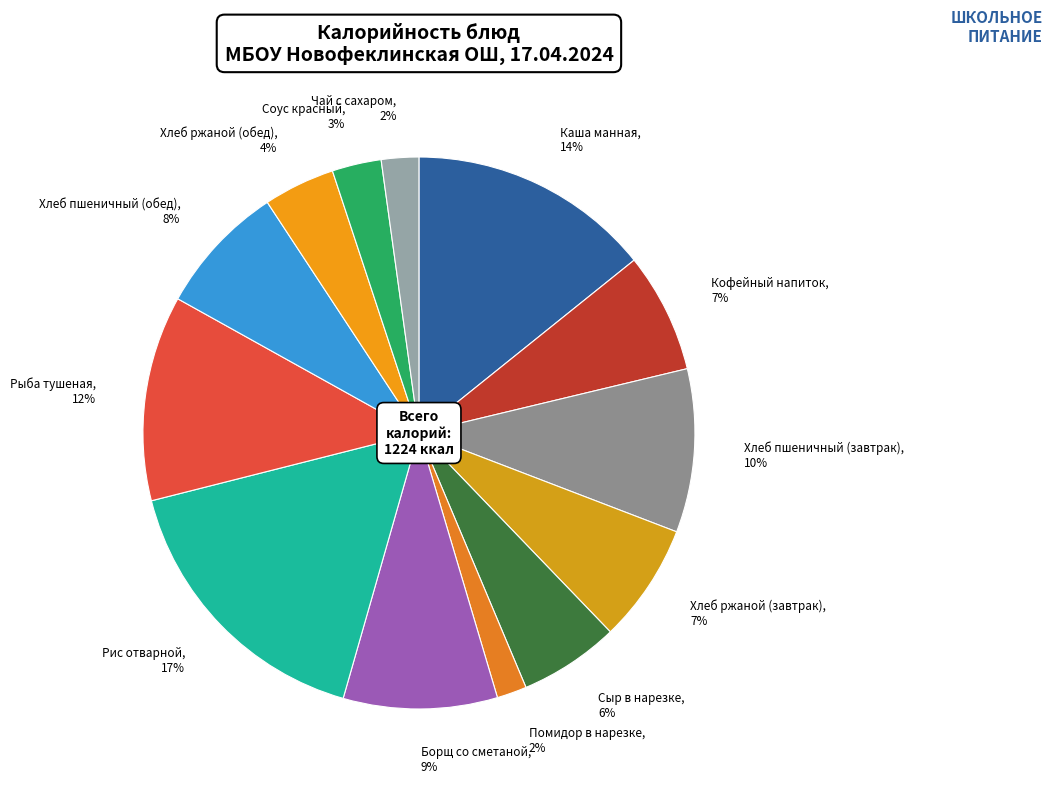

The Борщ со сметаной, 9% slice represents 9% of the pie. True or false?

True